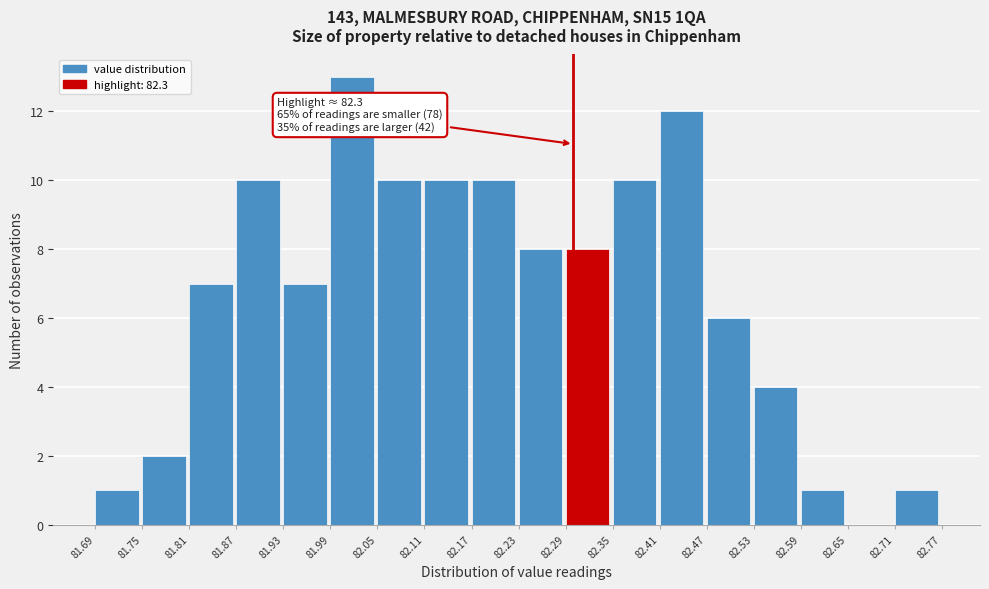

Which range on the x-axis has the tallest bar?

81.99 to 82.05